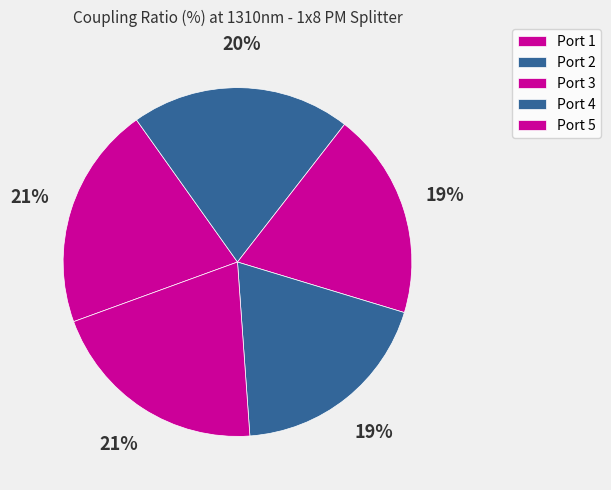

How many slices are in this pie chart?

5